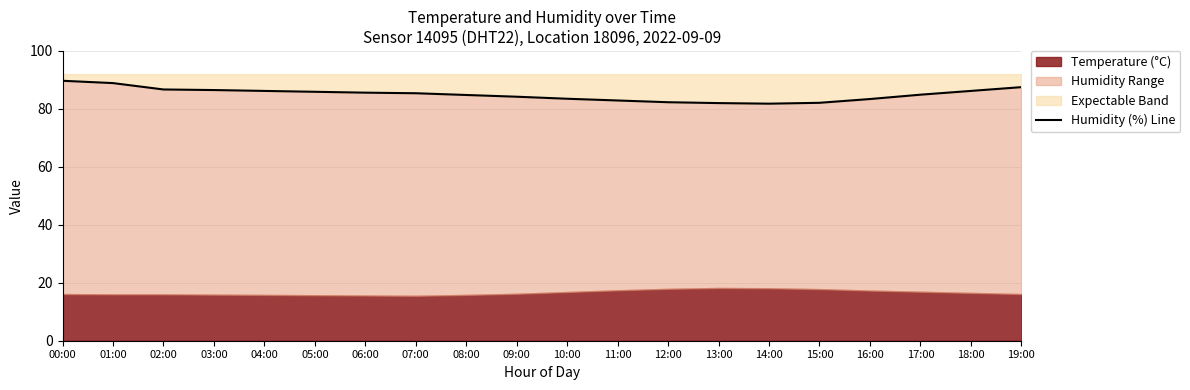

How many data points does each series have?

20